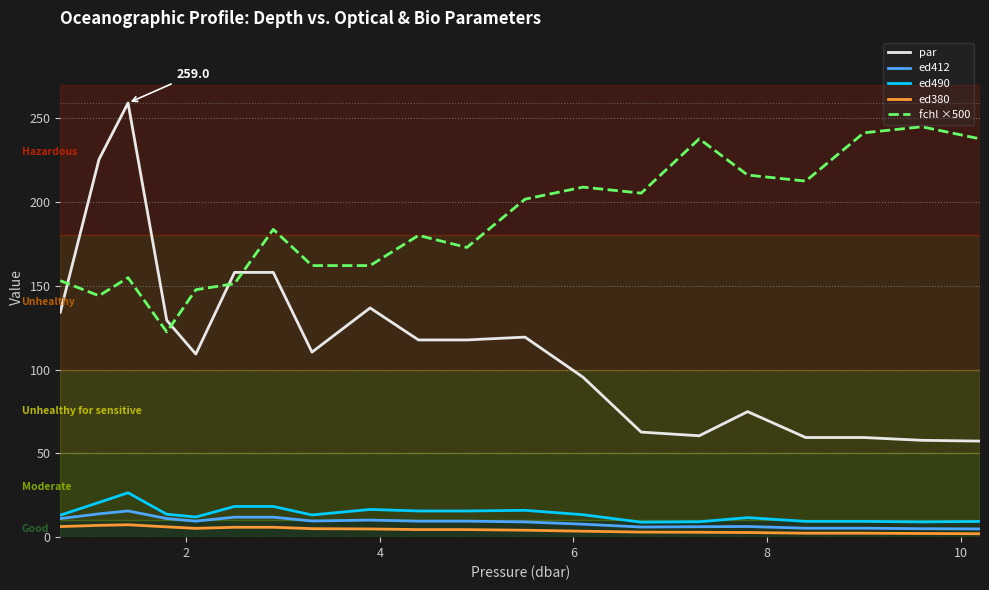

Which series has the widest spread of values?

par